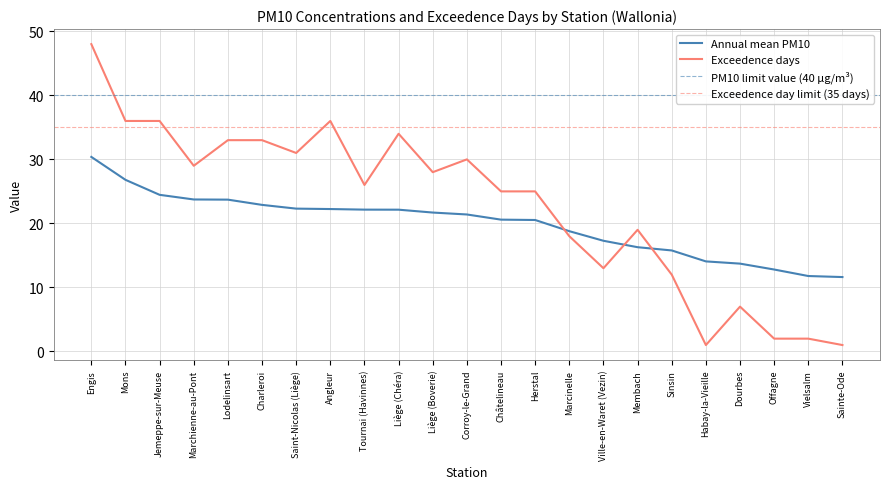

What is the average value of the Exceedence days series?

22.8